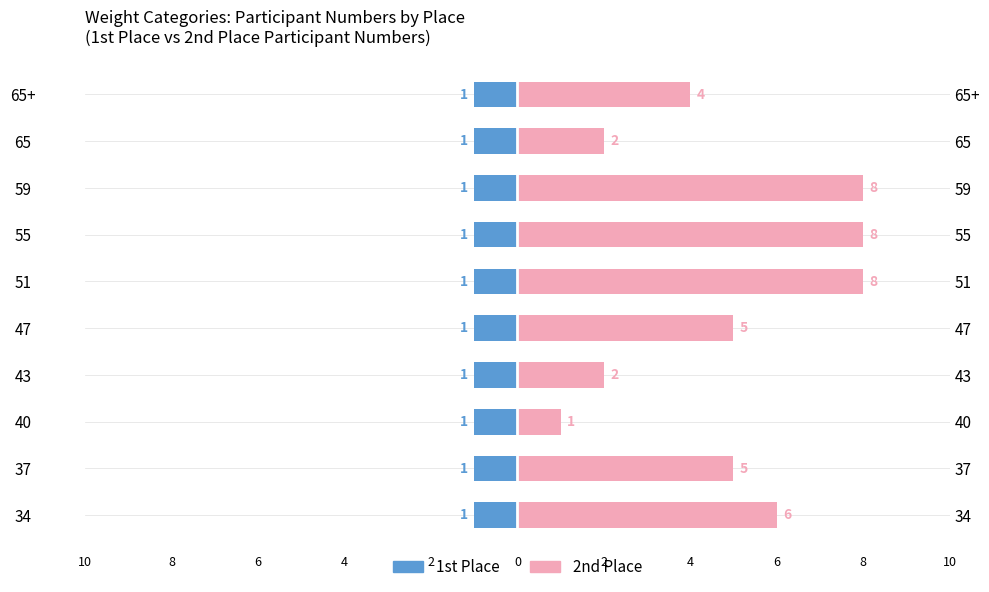

What are all the series names shown in the legend?

1st Place, 2nd Place